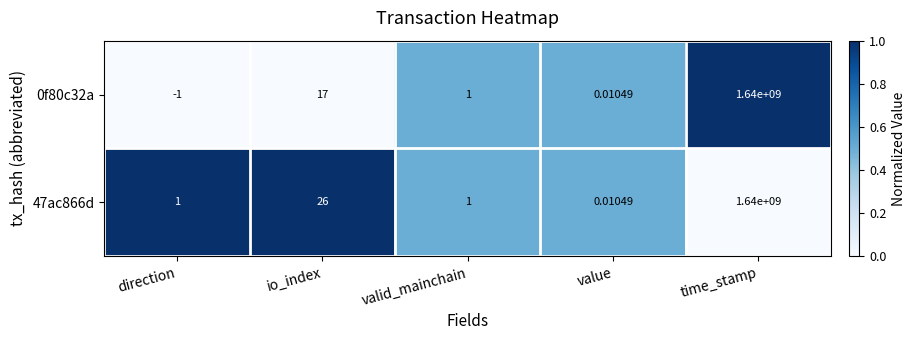

How many positive values does the 47ac866d series have?

4